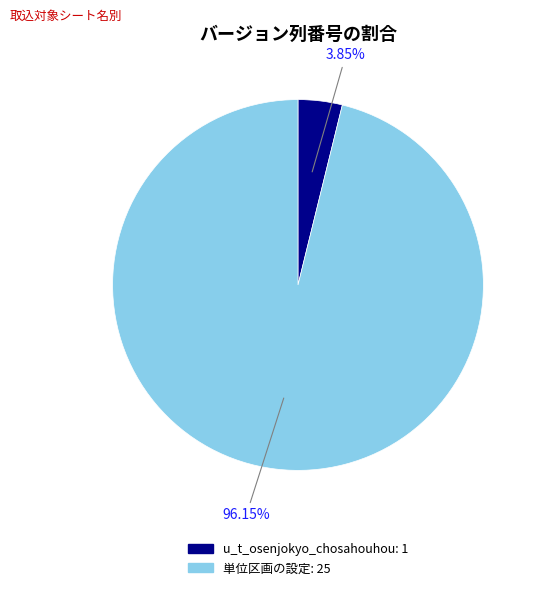

To the nearest percent, what percentage of the pie is 単位区画の設定?

96%